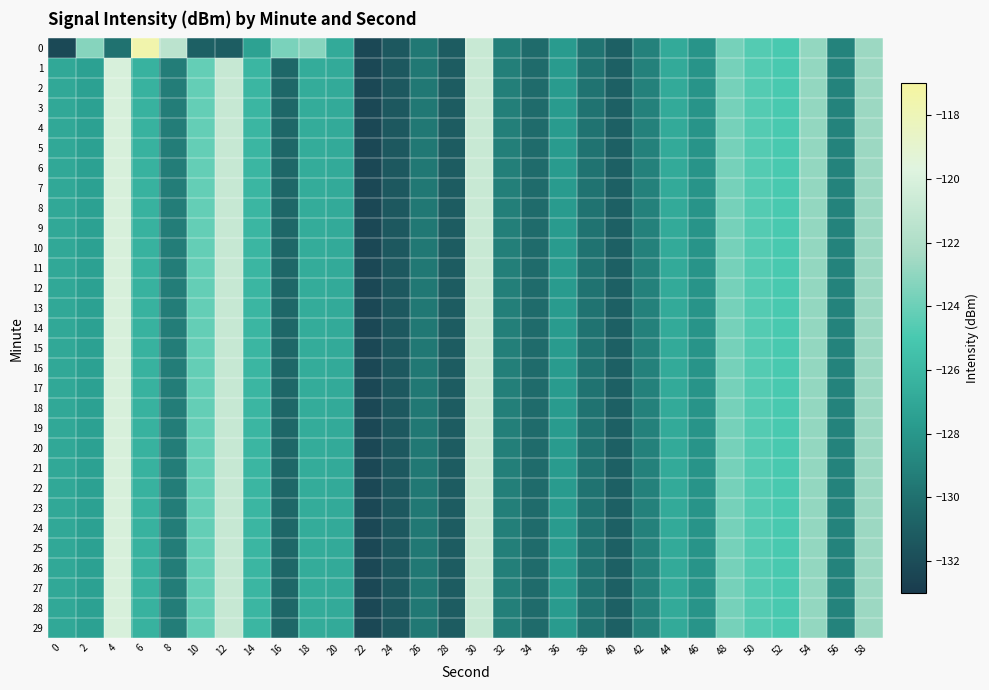

List the series in order of their peak value, lowest first.

1, 2, 3, 4, 5, 6, 7, 8, 9, 10, 11, 12, 13, 14, 15, 16, 17, 18, 19, 20, 21, 22, 23, 24, 25, 26, 27, 28, 29, 0